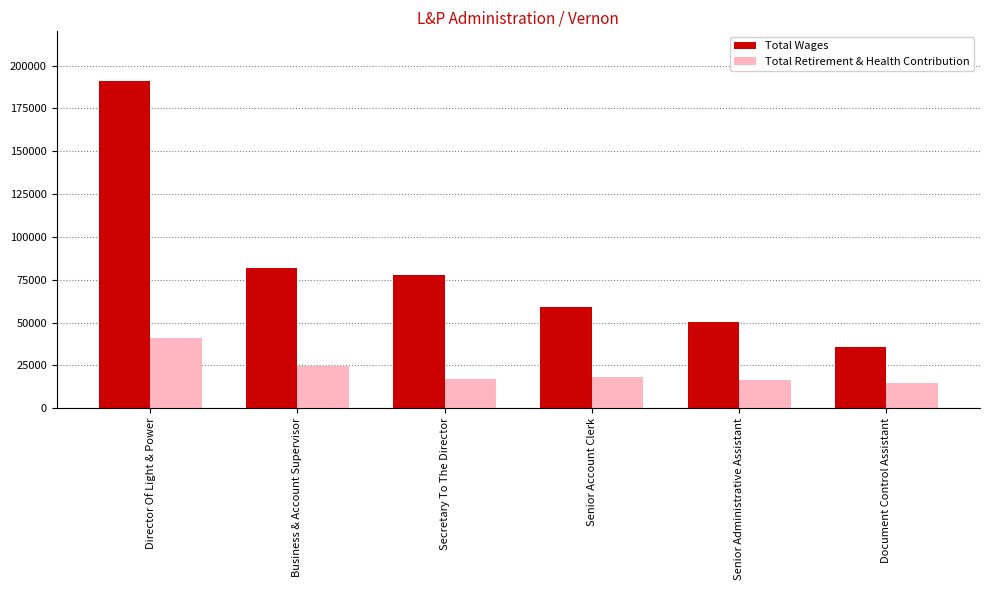

What are all the series names shown in the legend?

Total Wages, Total Retirement & Health Contribution